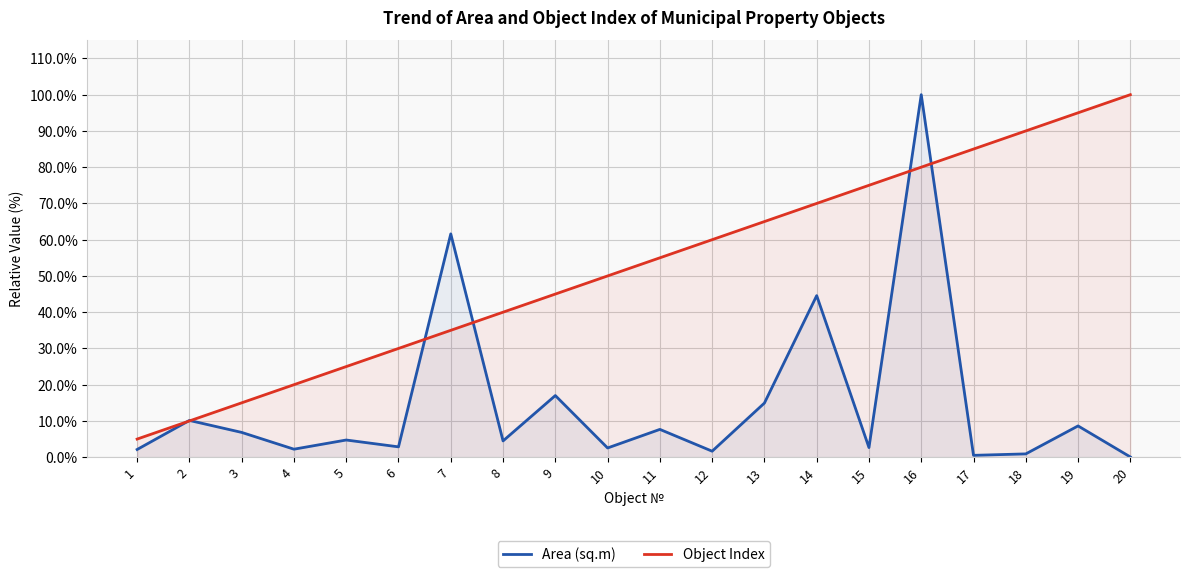

Rank the series by their average value, from lowest to highest.

Area (sq.m), Object Index